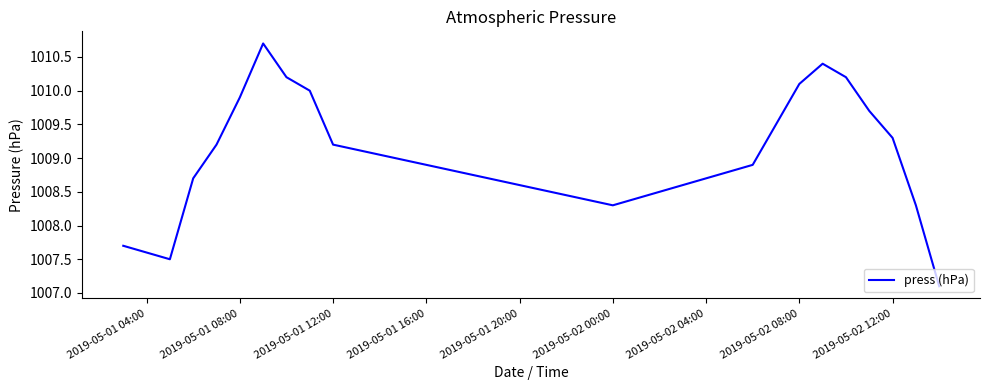

What is the greatest value displayed?

1010.7